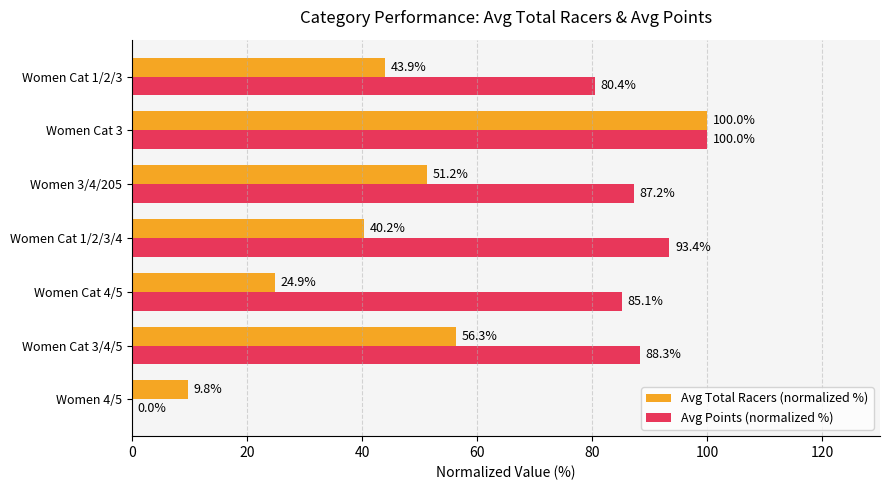

What are all the series names shown in the legend?

Avg Total Racers (normalized %), Avg Points (normalized %)